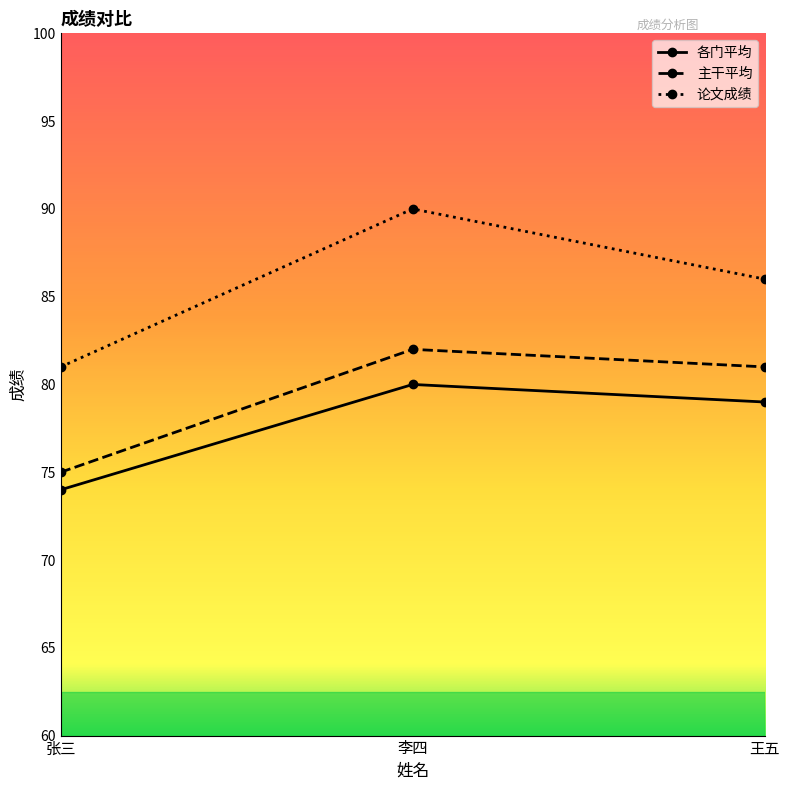

What is the difference between the maximum and minimum values in the 各门平均 series?

6